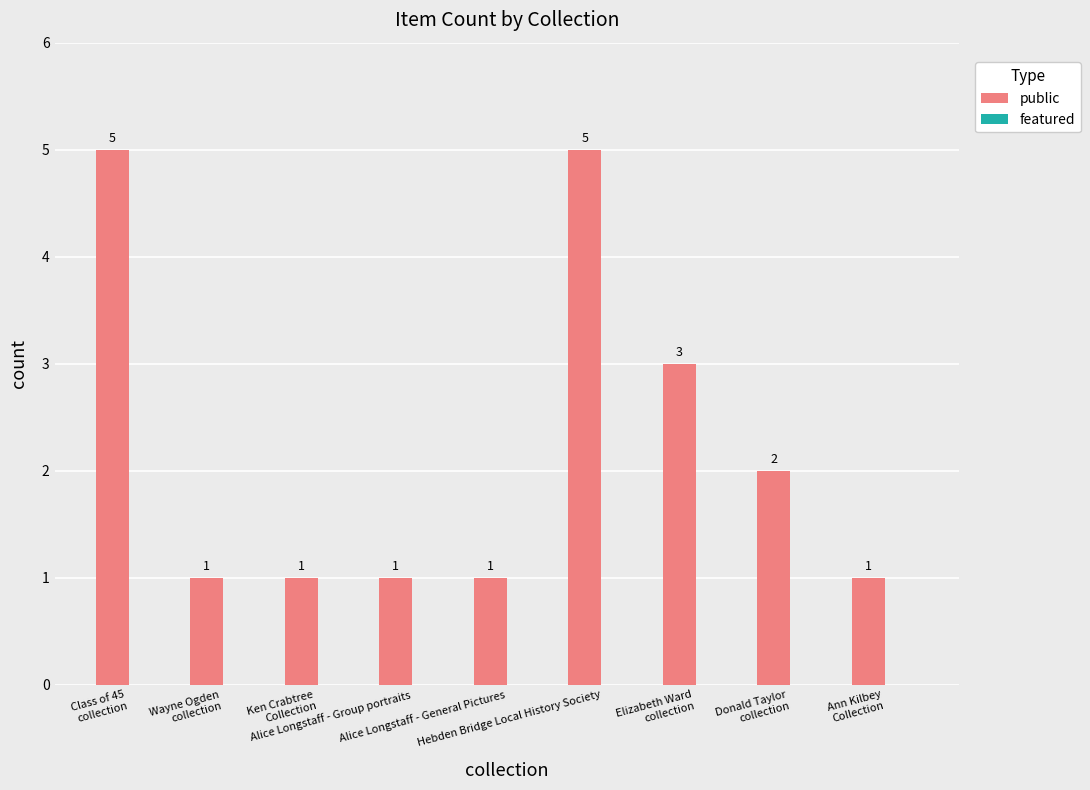

What is the difference between the maximum and second lowest values?

4